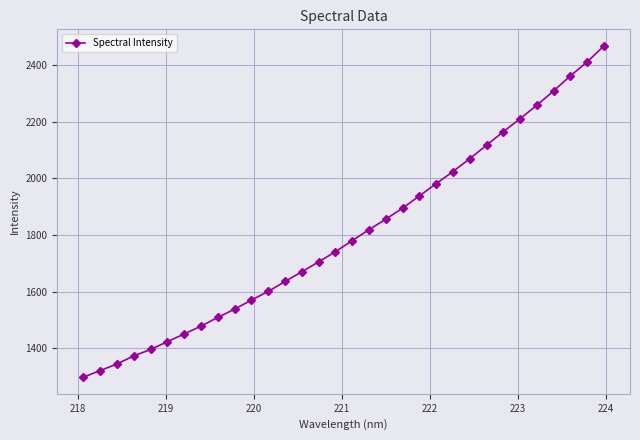

How many lines are shown in the chart?

1